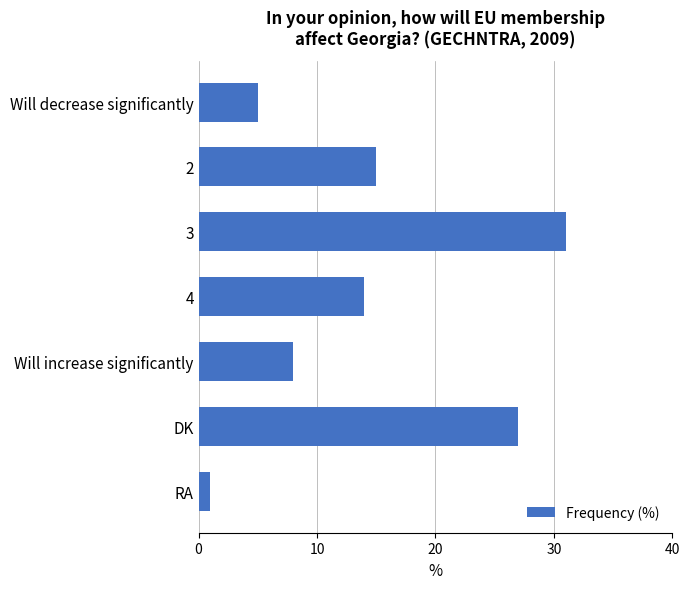

Which category has the lowest value across all series?

RA